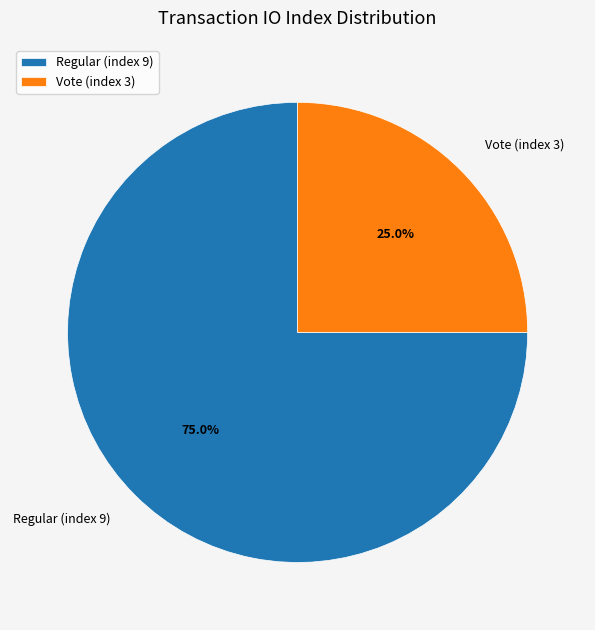

How many slices are in this pie chart?

2